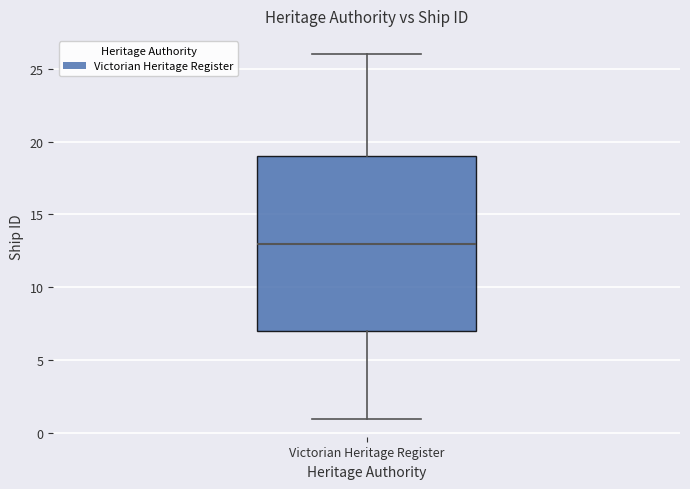

Transcribe this box plot: give where the median line is, the range the box spans, and where the two whiskers end, as read against the y-axis. The values are not printed on the chart, so give them approximately, as read against the axis.

median 13, box 7 to 19, whiskers 1 to 26